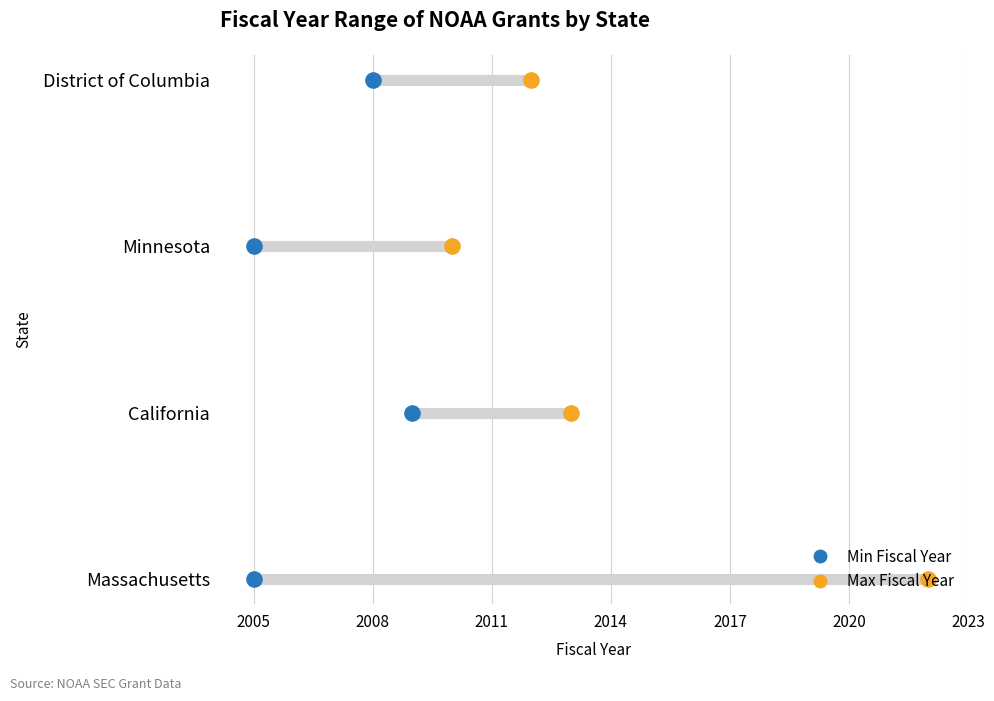

Which series reaches the minimum Y coordinate?

Min Fiscal Year